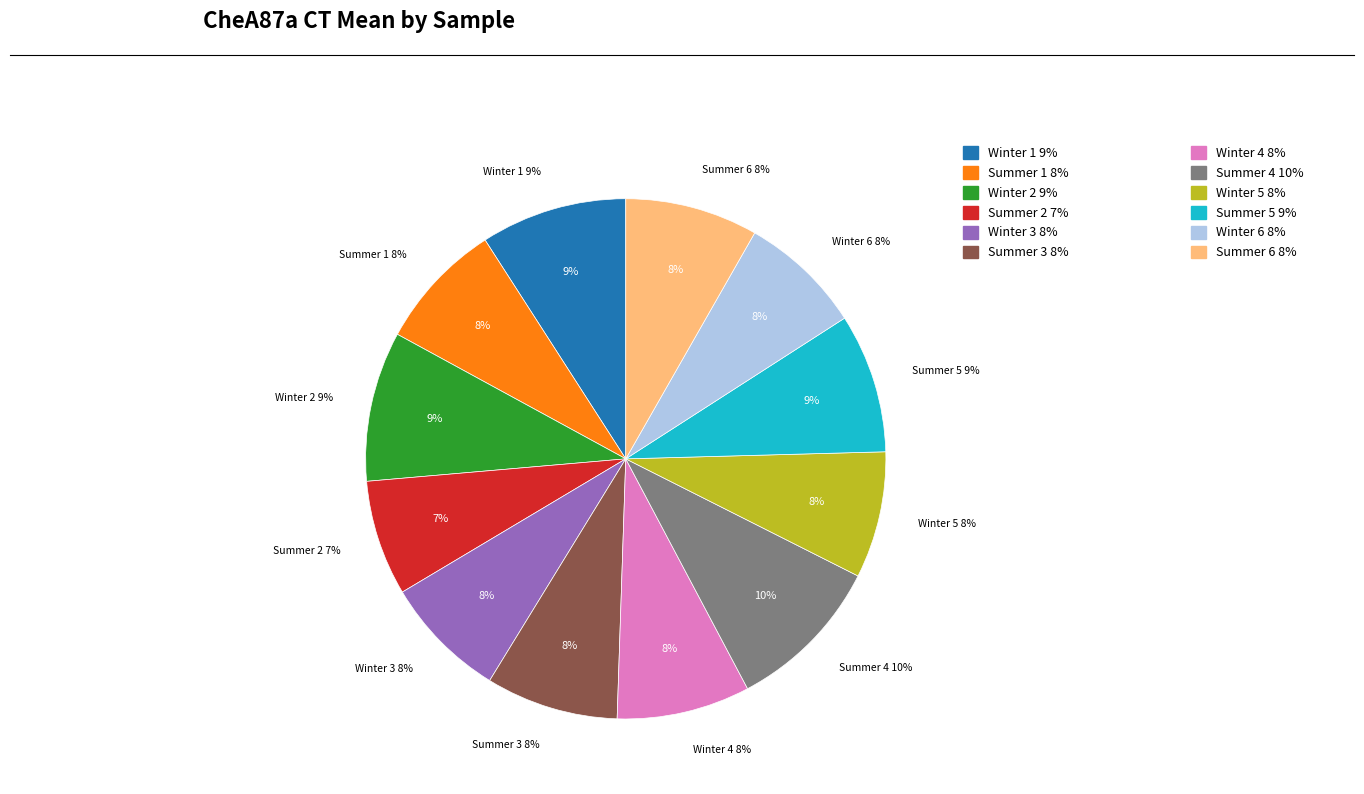

Does any single category account for the majority?

No